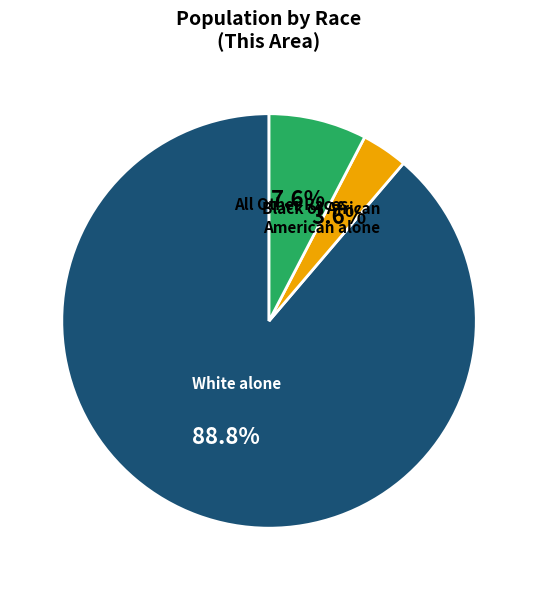

Is it true that Black or African American alone is 4% of the pie?

True